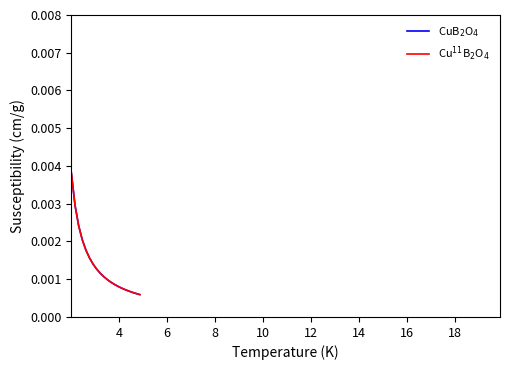

Does the chart have visible grid lines?

No